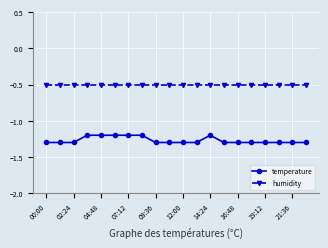

Rank the series by their average value, from lowest to highest.

temperature, humidity